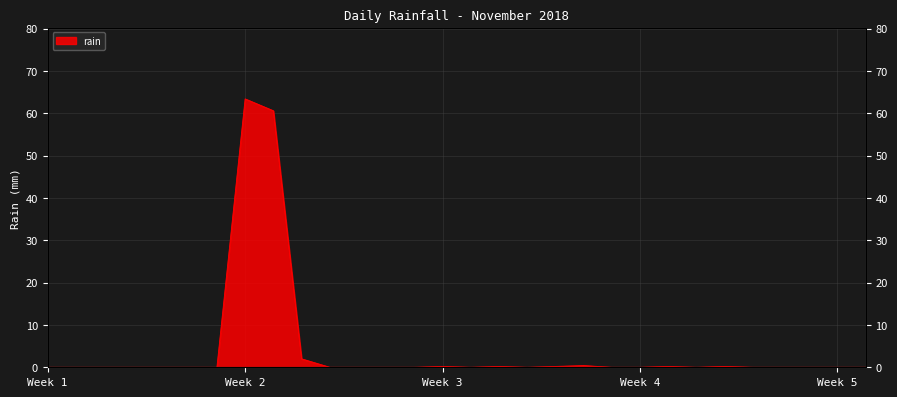

How many values are above zero?

9